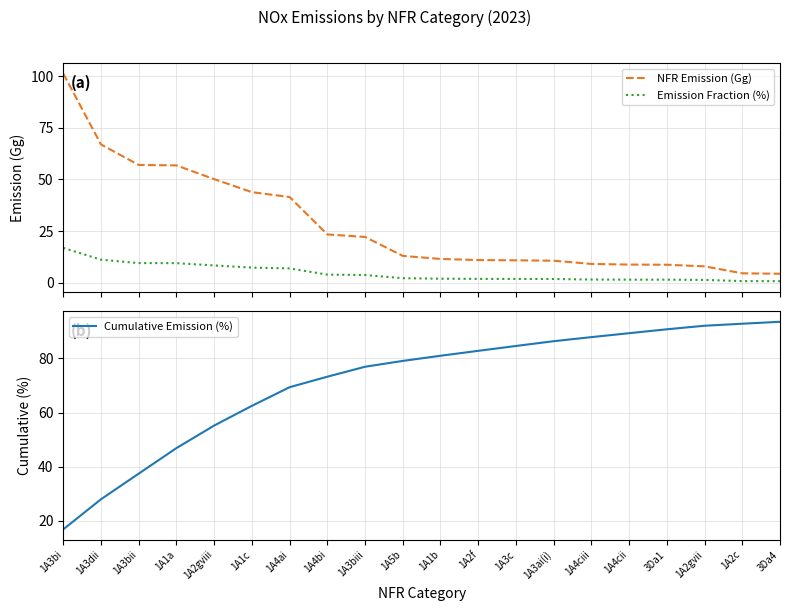

What is the highest value of the Cumulative Emission (%) series?

93.5